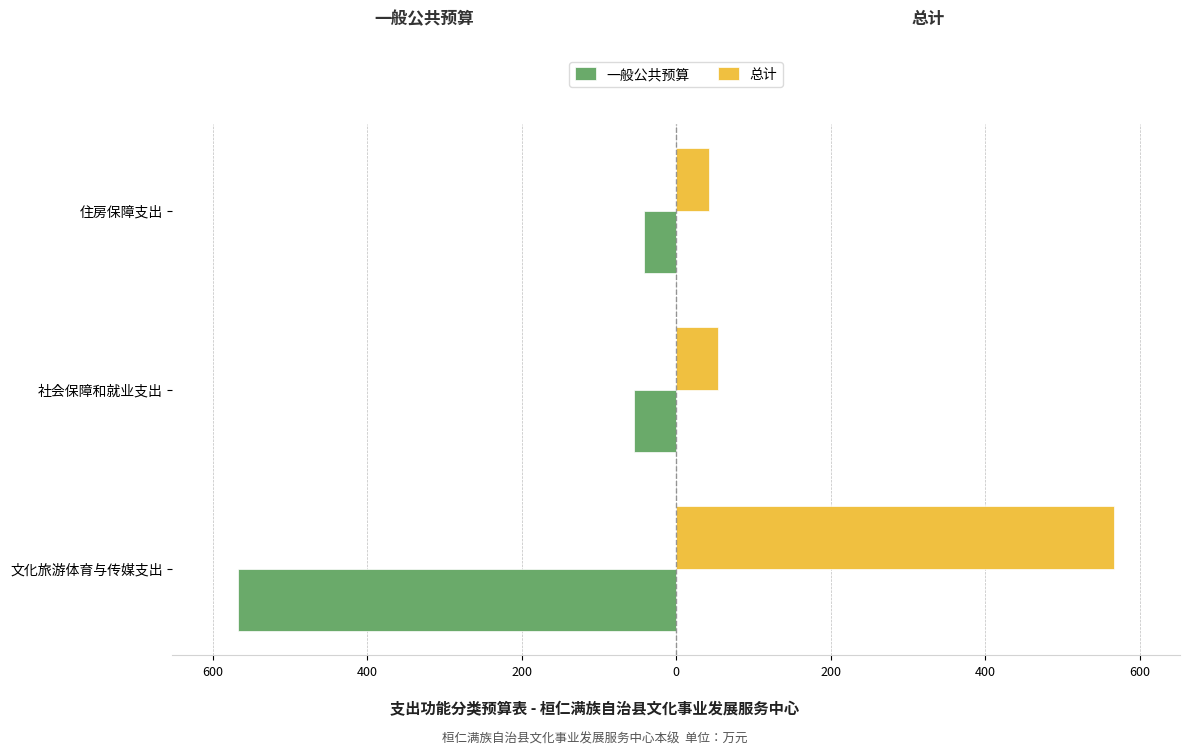

What are all the series names shown in the legend?

一般公共预算, 总计